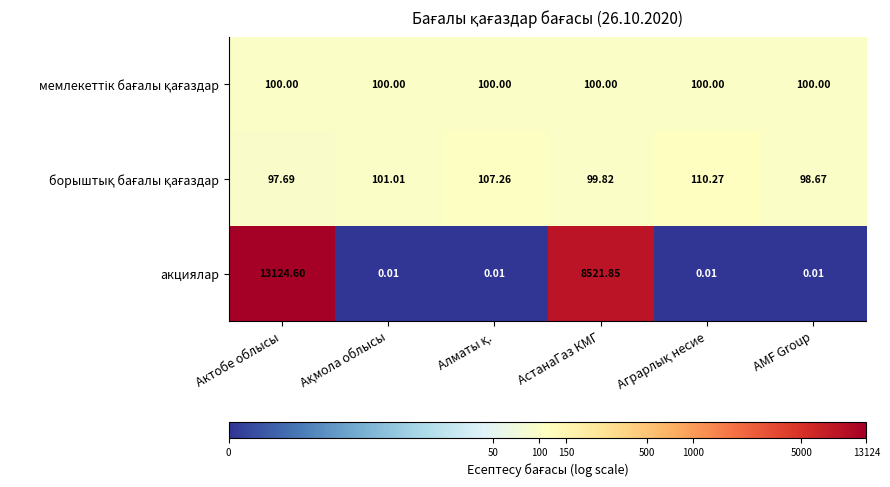

Which series has the largest range (max minus min)?

акциялар